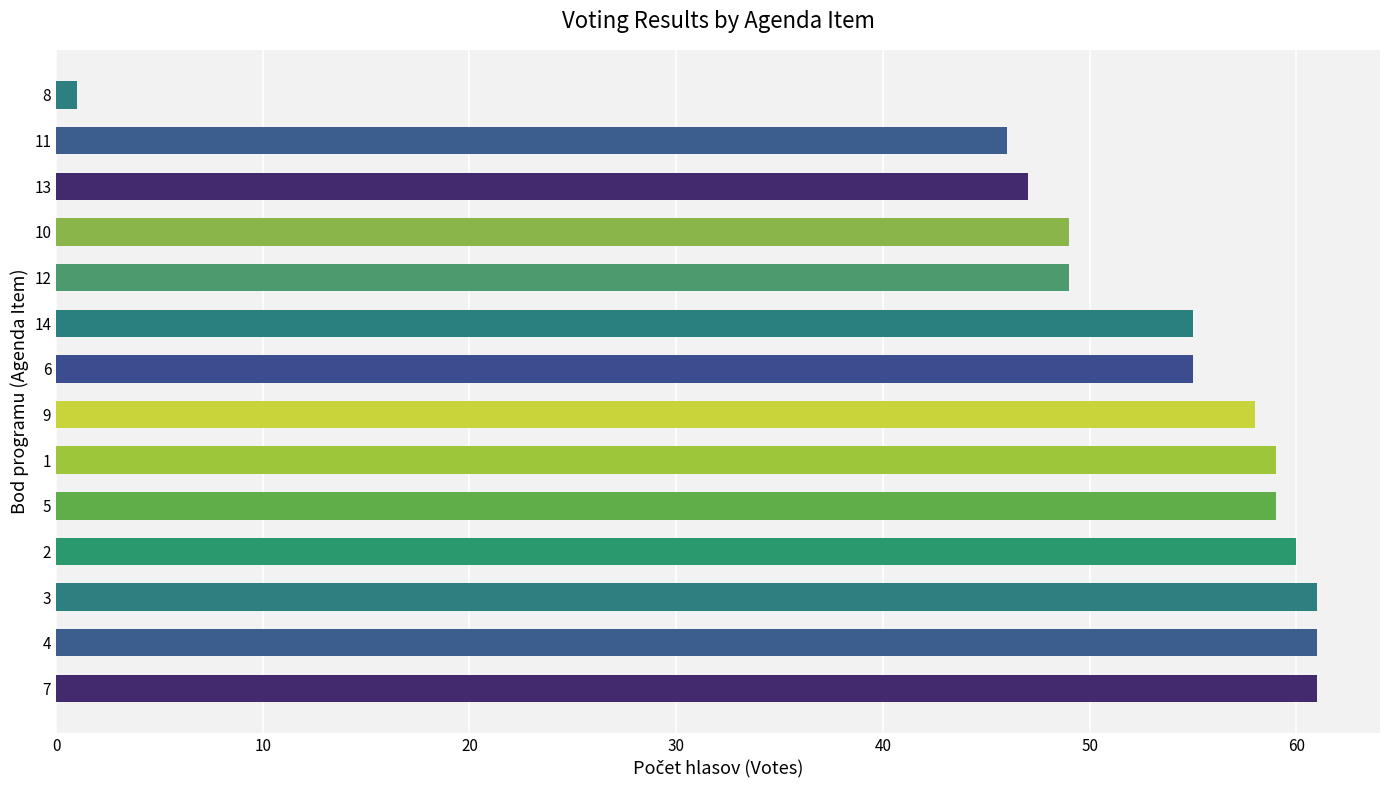

At which category does the chart reach its minimum across all series?

8